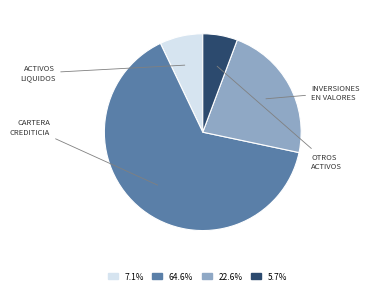

Count the number of slices in the pie.

4